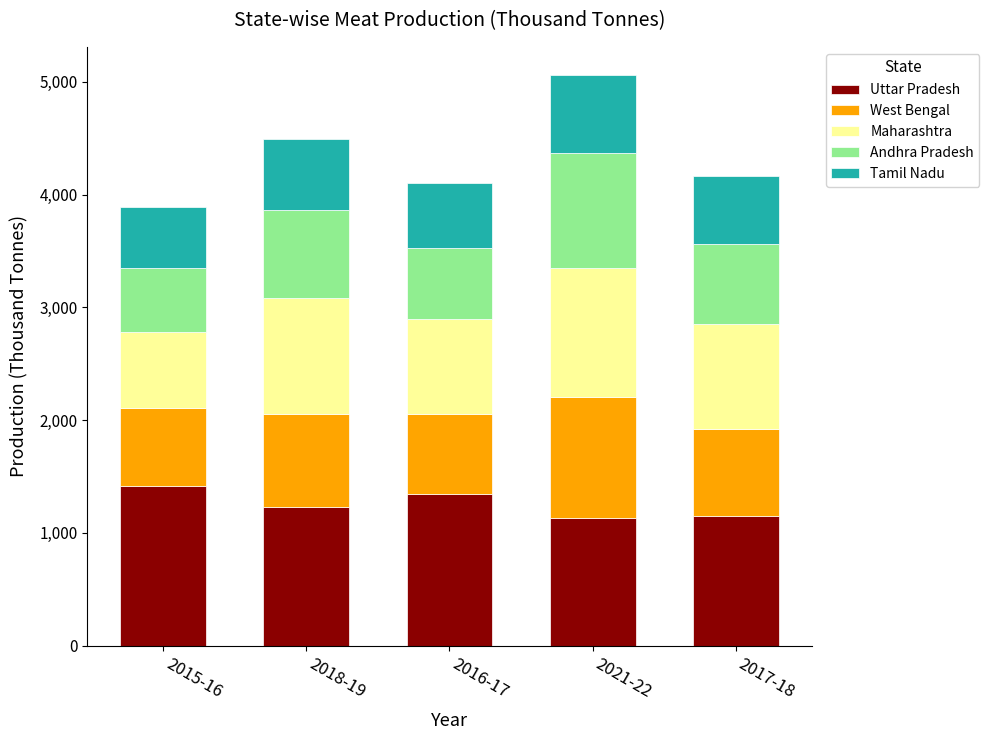

What are all the series names shown in the legend?

Uttar Pradesh, West Bengal, Maharashtra, Andhra Pradesh, Tamil Nadu